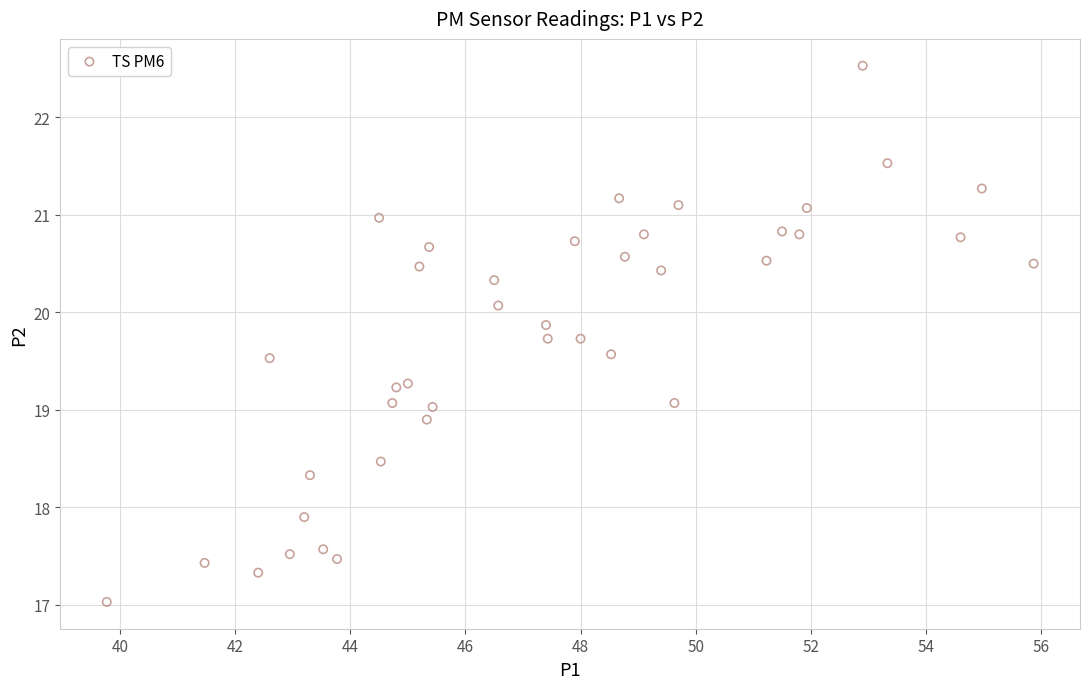

What is the range of Y values (max minus min)?

5.5